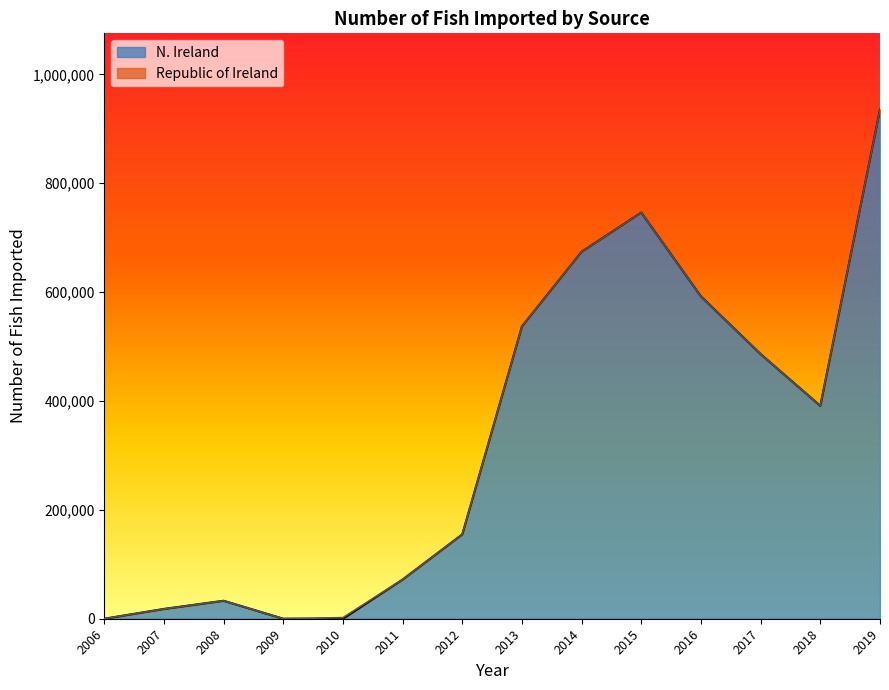

True or false: the data shows 508862 at 2019.

False